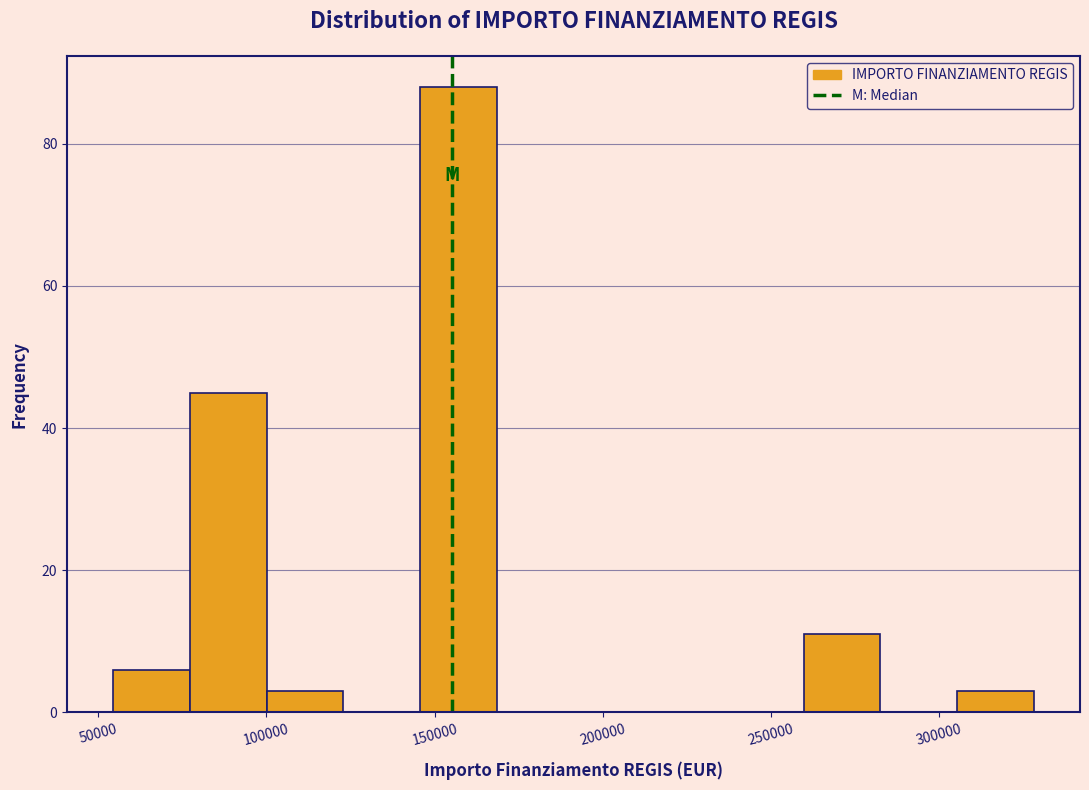

How tall is the bar that spans 75000 to 100000 on the x-axis? Neither the bar edges nor the heights are printed on the chart, so give them approximately, as read against the axes.

46